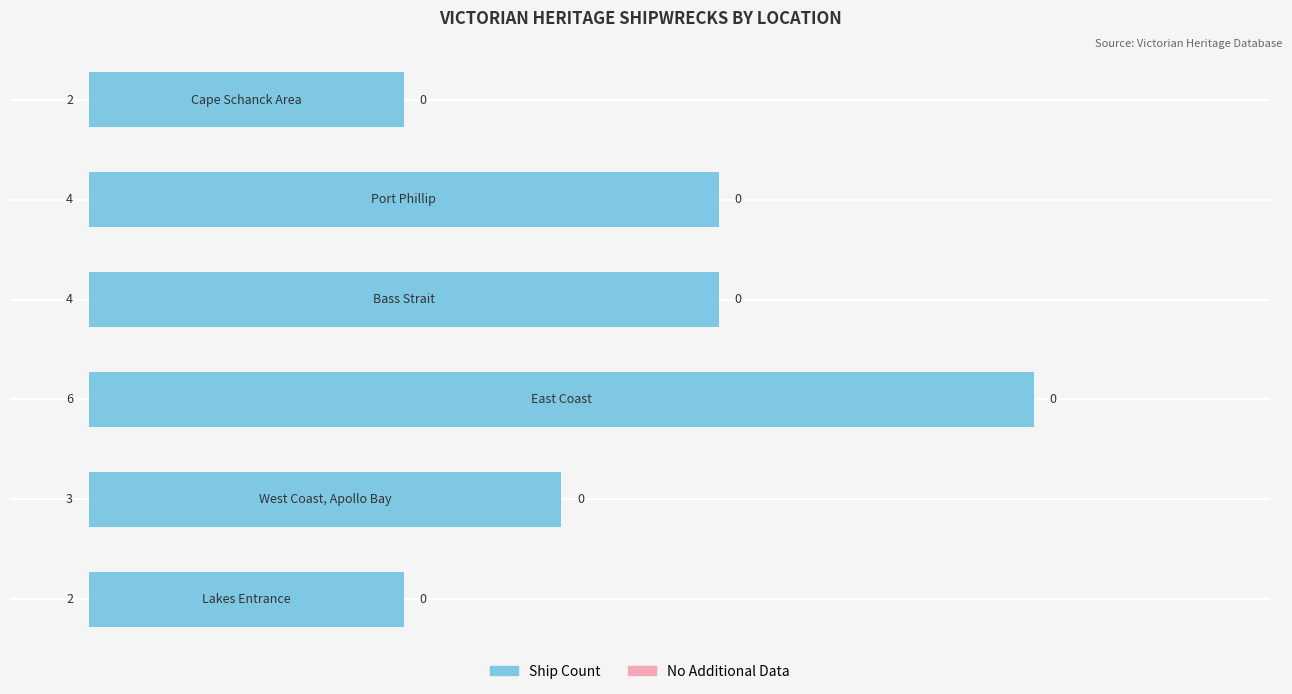

What is the difference between the maximum and second lowest values?

4